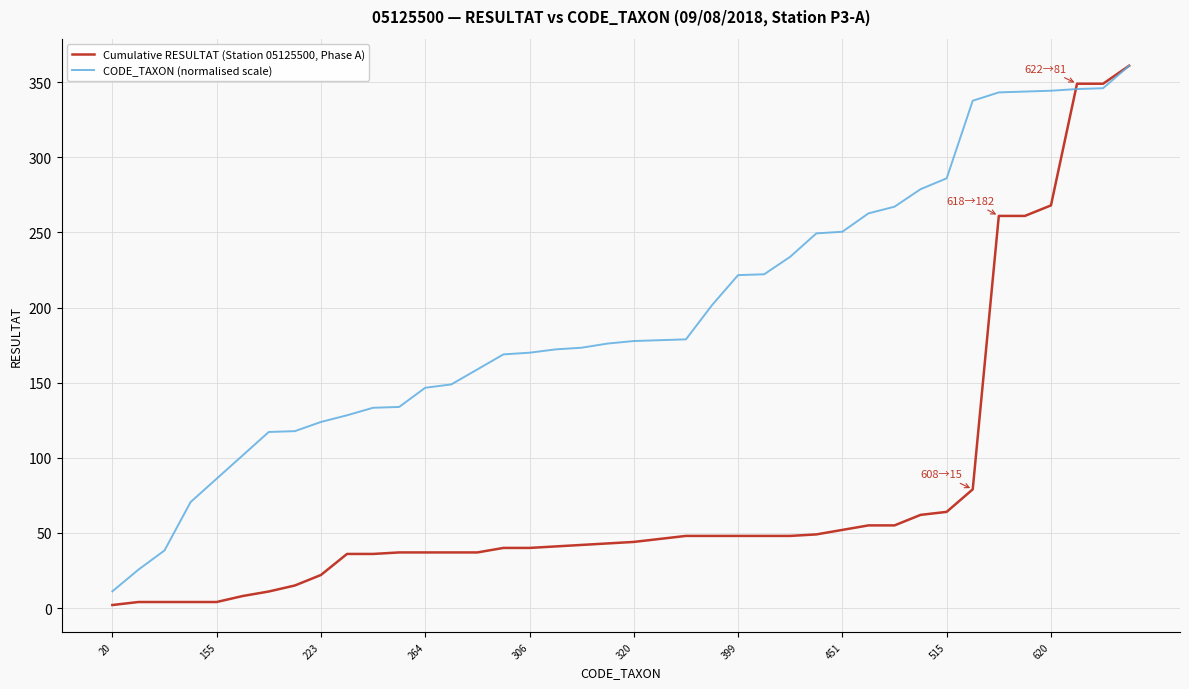

Which series has the largest total across all categories?

CODE_TAXON (normalised scale)